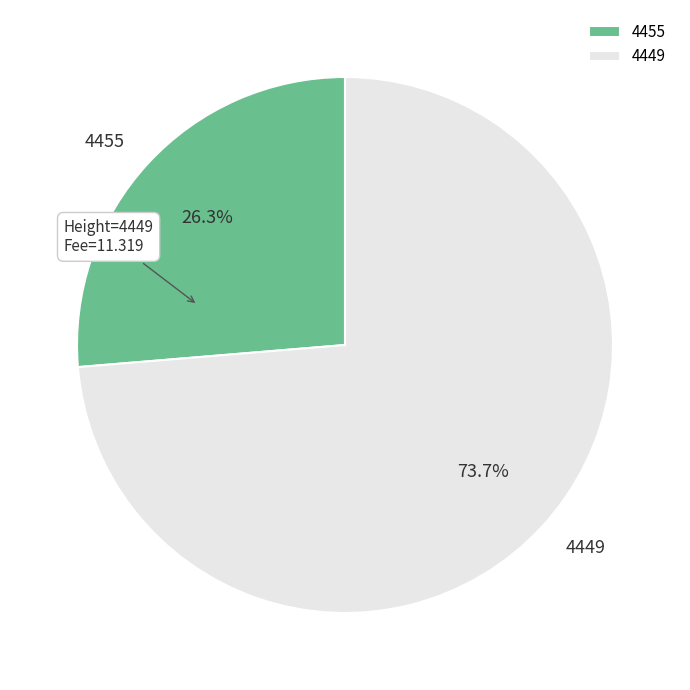

Is 4449 the majority of the pie?

Yes